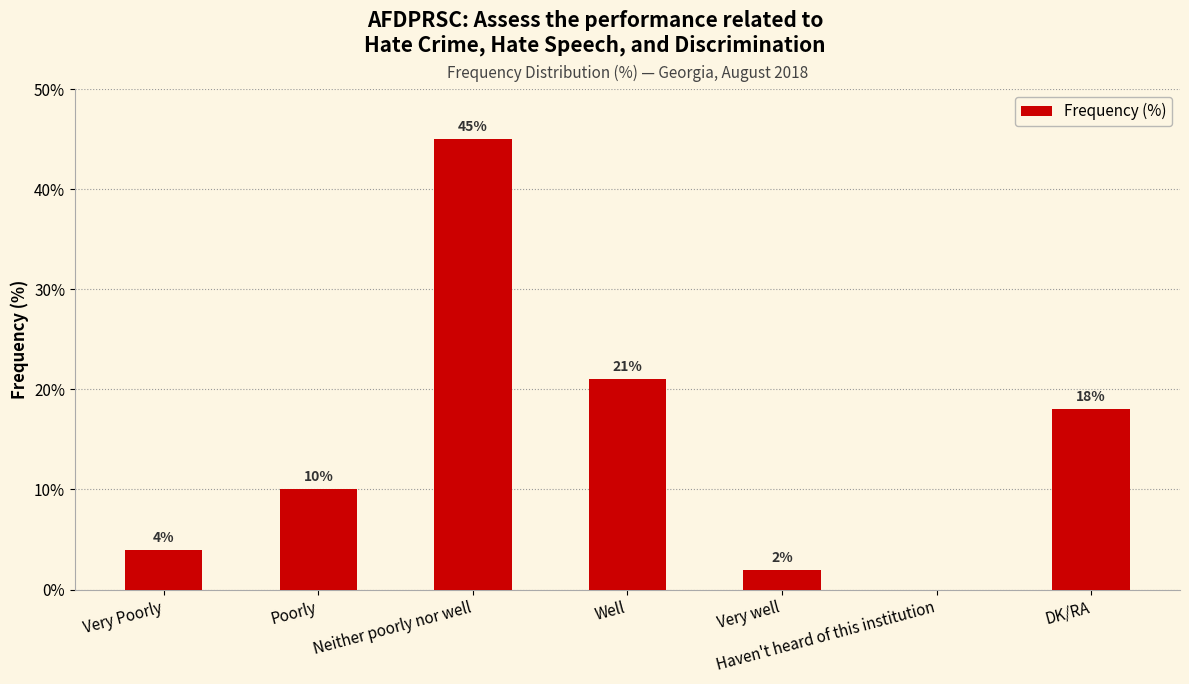

What is the difference between the values at Neither poorly nor well and Haven't heard of this institution?

45